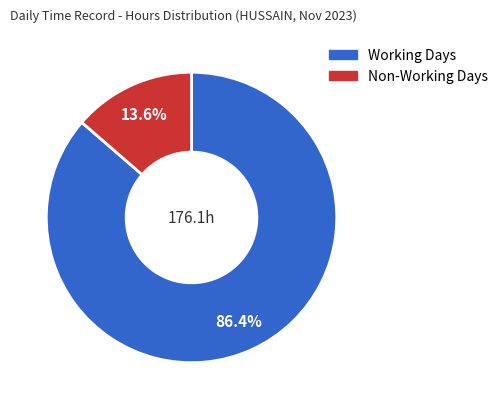

Count the number of slices in the pie.

2